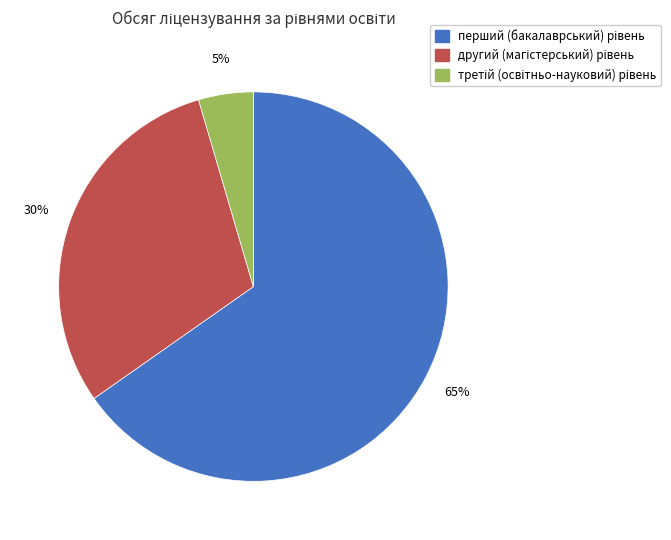

Is there a majority slice in this chart?

Yes